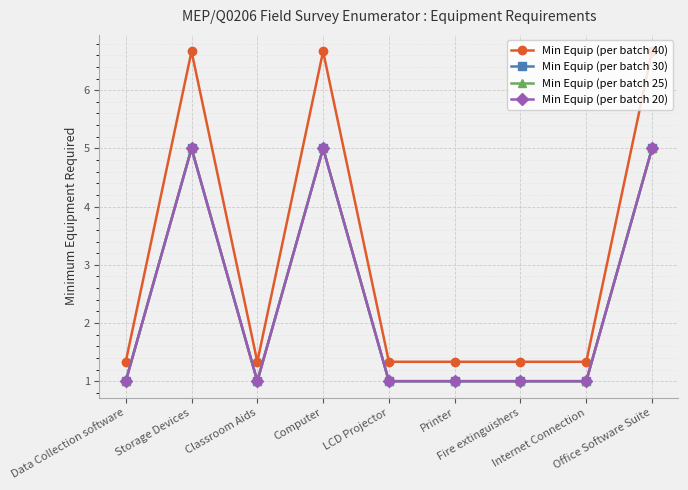

What is the difference between the maximum and minimum values in the Min Equip (per batch 25) series?

4.0